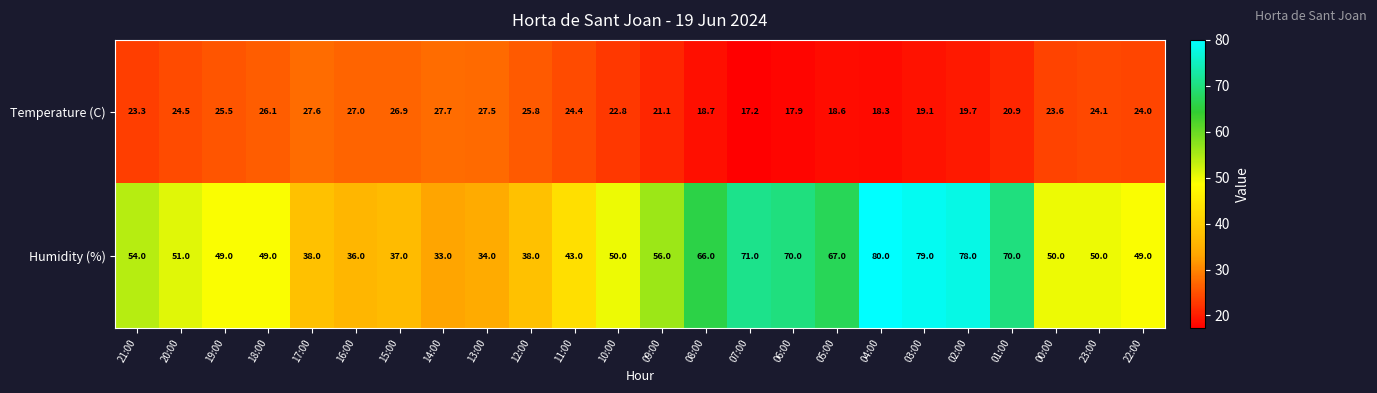

At which category does the chart reach its minimum across all series?

07:00